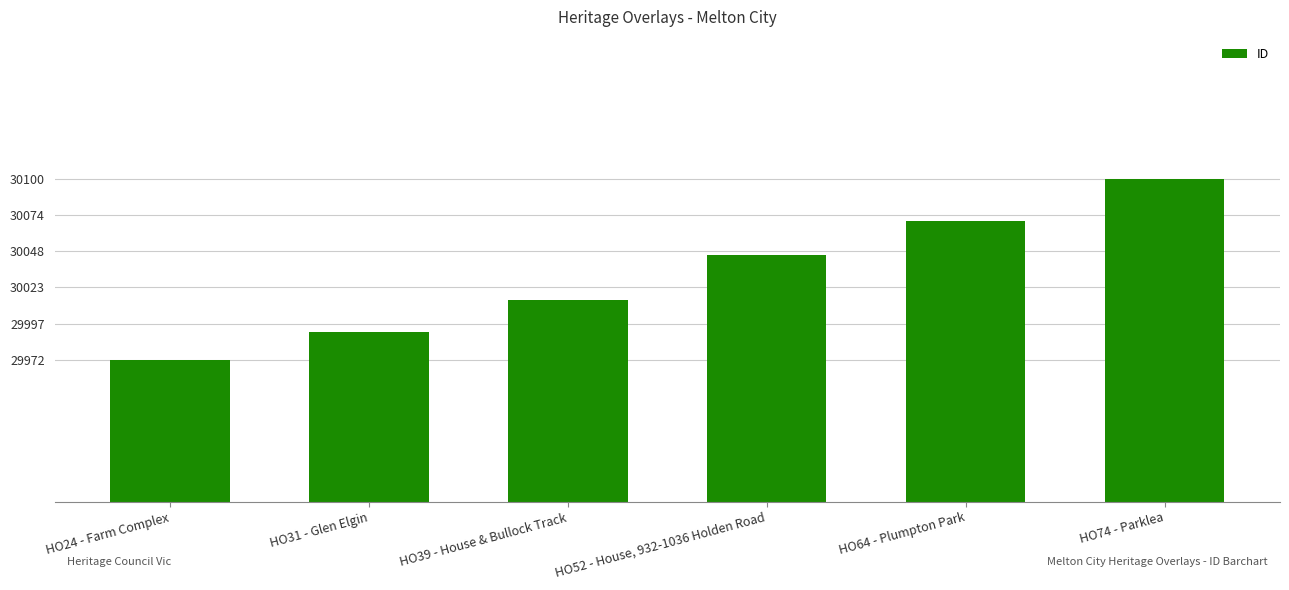

True or false: the data shows 29972 at HO24 - Farm Complex.

True